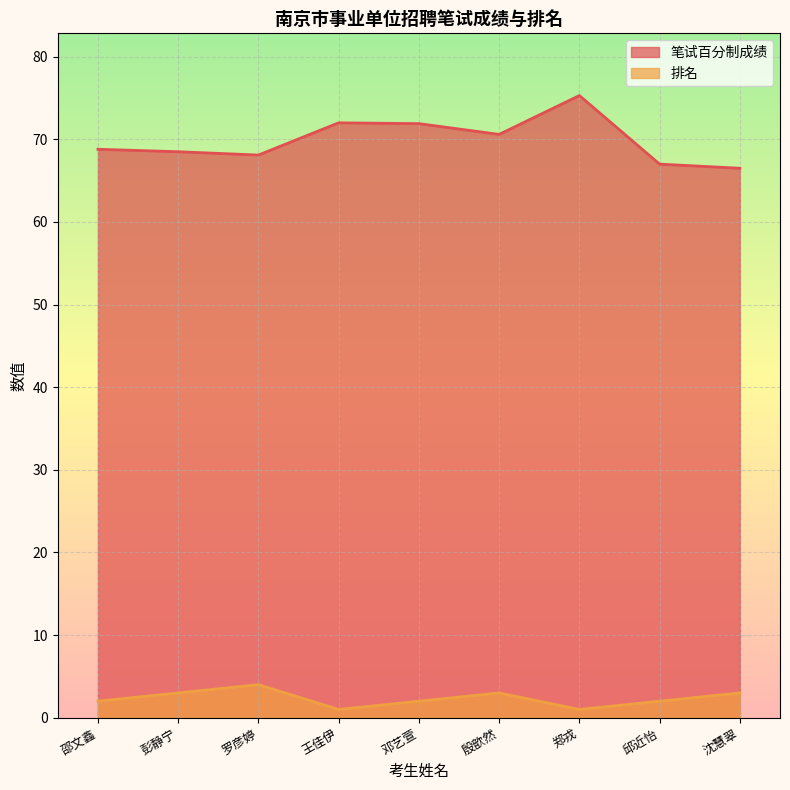

At how many categories does at least one series exceed 56?

9